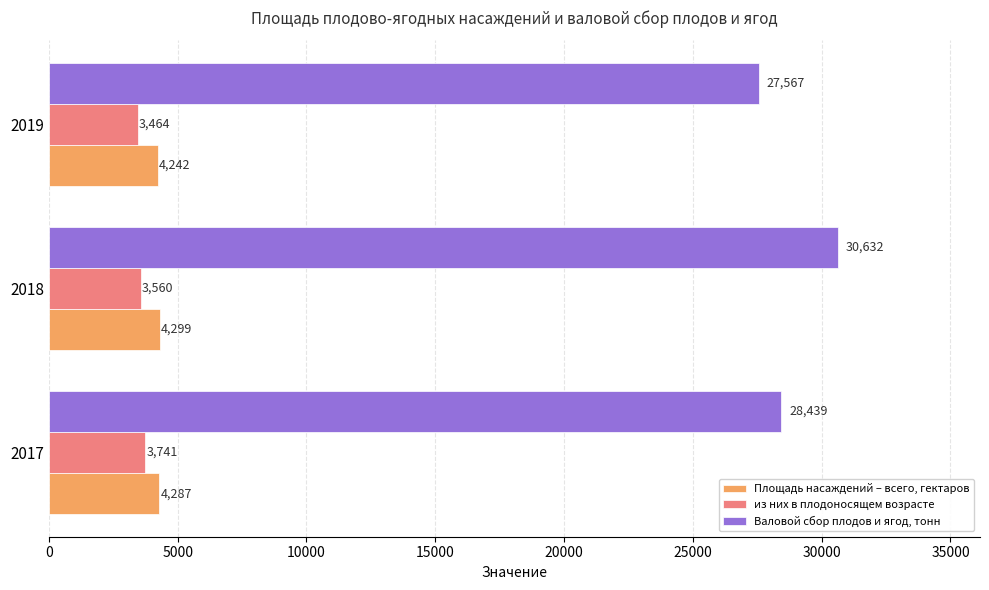

Which category has the lowest value in the Валовой сбор плодов и ягод, тонн series?

2019